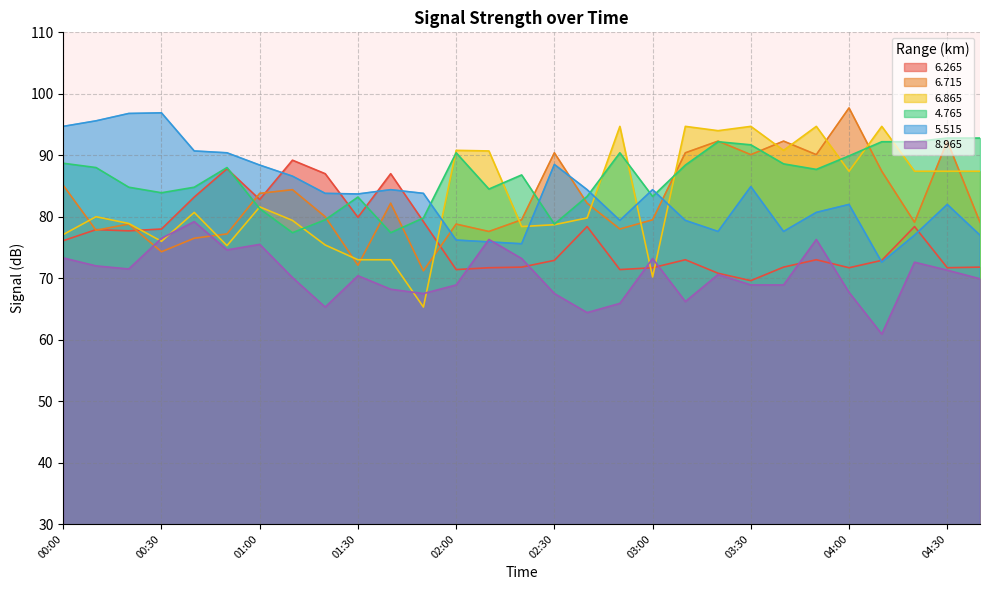

Reading right to left, extract all data points from this chart.

  6.265: 04:40=71.8	04:30=71.7	04:20=78.4	04:10=72.9	04:00=71.7	03:50=73.0	03:40=71.8	03:30=69.6	03:20=70.8	03:10=73.0	03:00=71.7	02:50=71.4	02:40=78.4	02:30=72.9	02:20=71.8	02:10=71.7	02:00=71.4	01:50=79.2	01:40=87.0	01:30=79.9	01:20=87.0	01:10=89.2	01:00=82.8	00:50=87.8	00:40=83.2	00:30=78.0	00:20=77.7	00:10=77.9	00:00=76.1
  6.715: 04:40=79.1	04:30=92.3	04:20=79.1	04:10=87.4	04:00=97.7	03:50=90.1	03:40=92.3	03:30=90.1	03:20=92.3	03:10=90.4	03:00=79.5	02:50=78.0	02:40=82.2	02:30=90.4	02:20=79.5	02:10=77.6	02:00=78.8	01:50=71.2	01:40=82.2	01:30=72.1	01:20=80.0	01:10=84.4	01:00=83.8	00:50=77.2	00:40=76.5	00:30=74.3	00:20=78.8	00:10=77.8	00:00=85.1
  6.865: 04:40=87.4	04:30=87.4	04:20=87.4	04:10=94.7	04:00=87.4	03:50=94.7	03:40=90.8	03:30=94.7	03:20=94.0	03:10=94.7	03:00=70.2	02:50=94.7	02:40=79.8	02:30=78.7	02:20=78.4	02:10=90.7	02:00=90.8	01:50=65.3	01:40=73.0	01:30=73.0	01:20=75.4	01:10=79.4	01:00=81.6	00:50=75.3	00:40=80.7	00:30=76.0	00:20=78.9	00:10=80.0	00:00=77.1
  4.765: 04:40=92.8	04:30=92.8	04:20=92.2	04:10=92.2	04:00=89.9	03:50=87.7	03:40=88.6	03:30=91.7	03:20=92.2	03:10=88.4	03:00=83.3	02:50=90.4	02:40=83.3	02:30=78.8	02:20=86.8	02:10=84.5	02:00=90.4	01:50=79.8	01:40=77.4	01:30=83.2	01:20=79.5	01:10=77.4	01:00=81.3	00:50=88.0	00:40=84.8	00:30=83.9	00:20=84.8	00:10=88.0	00:00=88.7
  5.515: 04:40=77.0	04:30=82.0	04:20=77.0	04:10=72.6	04:00=82.0	03:50=80.7	03:40=77.6	03:30=84.9	03:20=77.6	03:10=79.4	03:00=84.4	02:50=79.4	02:40=84.4	02:30=88.5	02:20=75.6	02:10=75.9	02:00=76.2	01:50=83.8	01:40=84.4	01:30=83.7	01:20=83.8	01:10=86.6	01:00=88.4	00:50=90.4	00:40=90.7	00:30=96.9	00:20=96.8	00:10=95.6	00:00=94.7
  8.965: 04:40=69.9	04:30=71.3	04:20=72.6	04:10=60.9	04:00=67.7	03:50=76.3	03:40=68.9	03:30=68.9	03:20=70.6	03:10=66.2	03:00=73.2	02:50=65.9	02:40=64.4	02:30=67.5	02:20=73.2	02:10=76.3	02:00=68.9	01:50=67.5	01:40=68.2	01:30=70.4	01:20=65.3	01:10=70.1	01:00=75.5	00:50=74.6	00:40=79.2	00:30=76.5	00:20=71.5	00:10=72.0	00:00=73.3